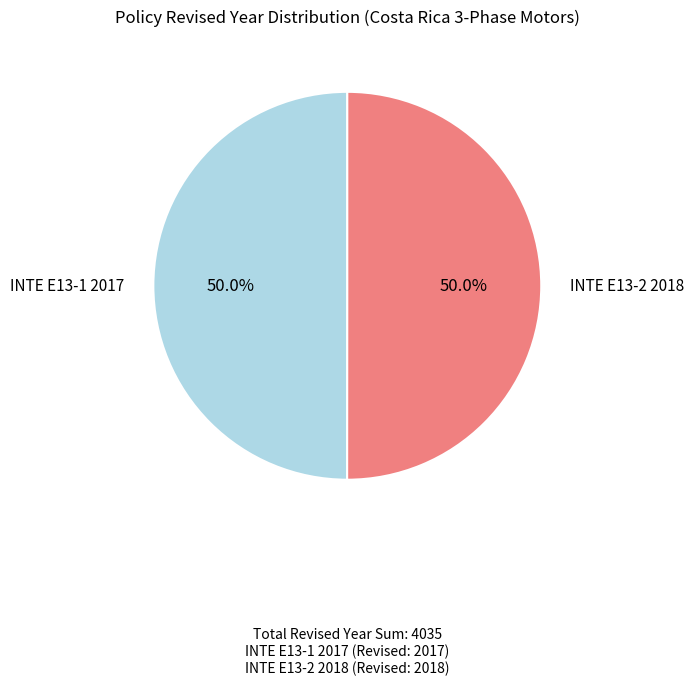

To the nearest percent, what is the average slice percentage?

50%